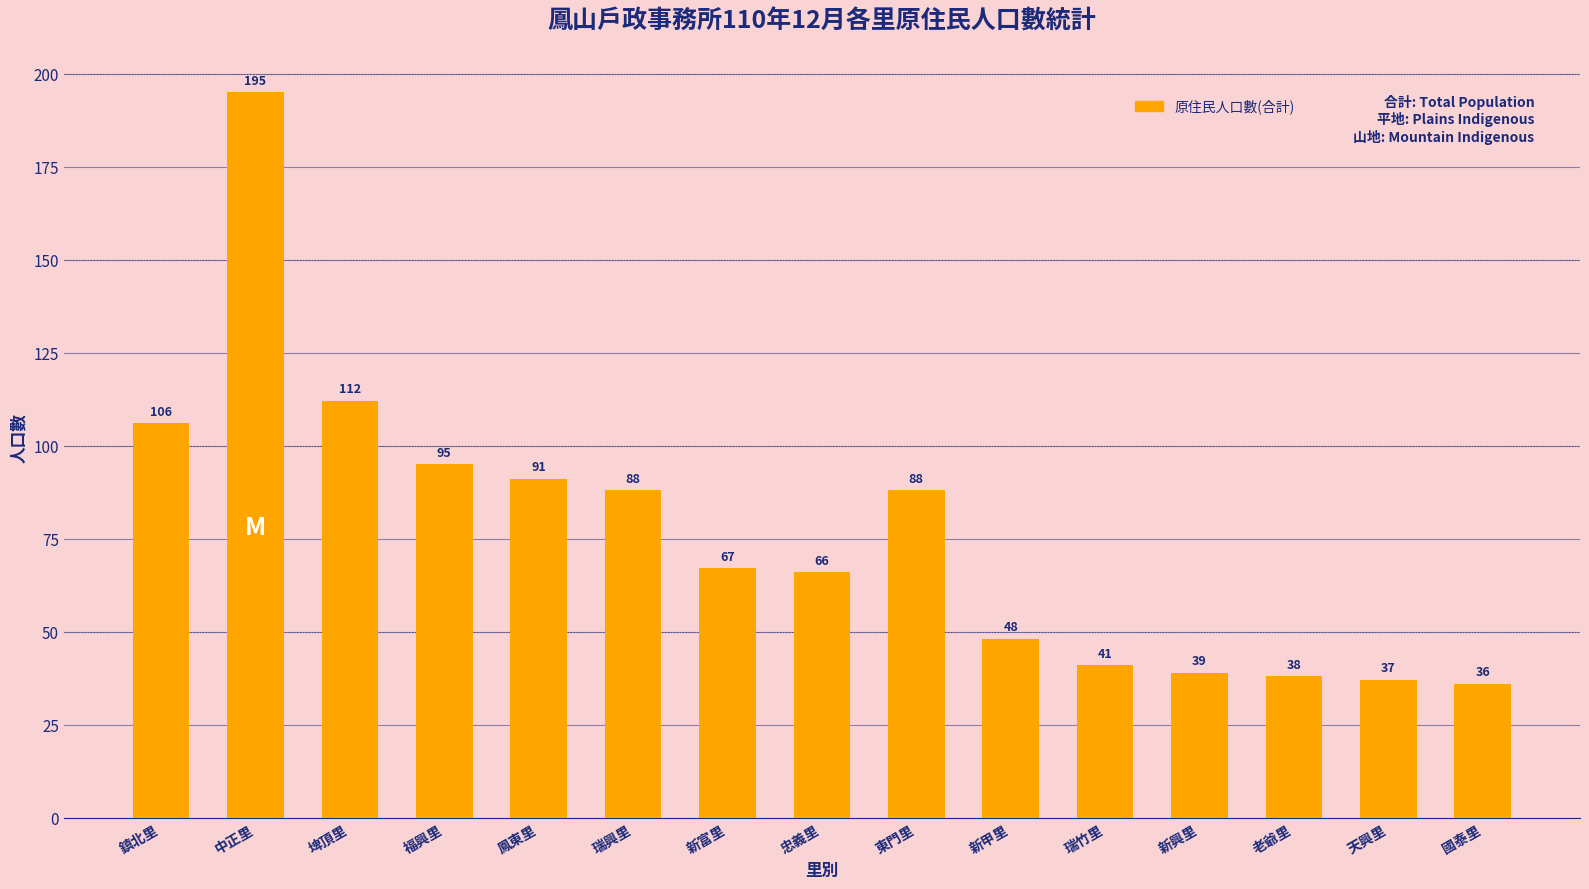

How many distinct data groups are displayed?

1